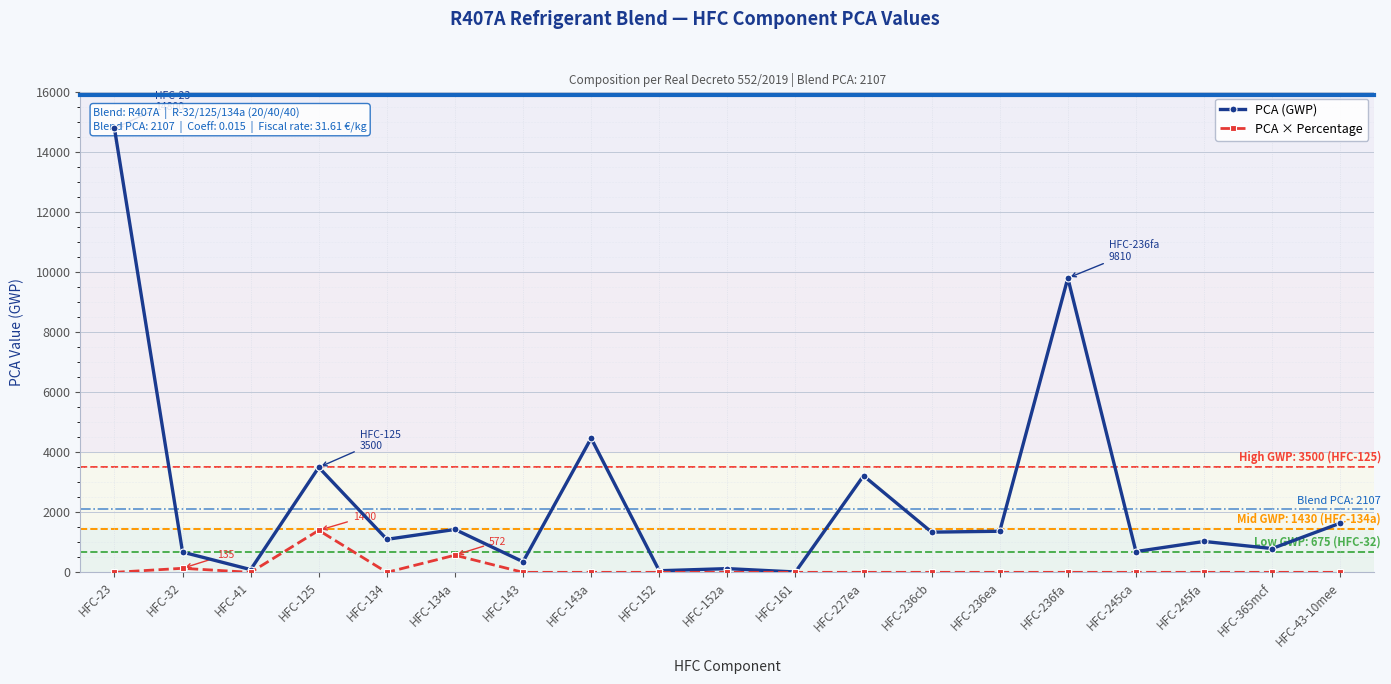

True or false: PCA (GWP) and PCA × Percentage intersect in this chart.

False